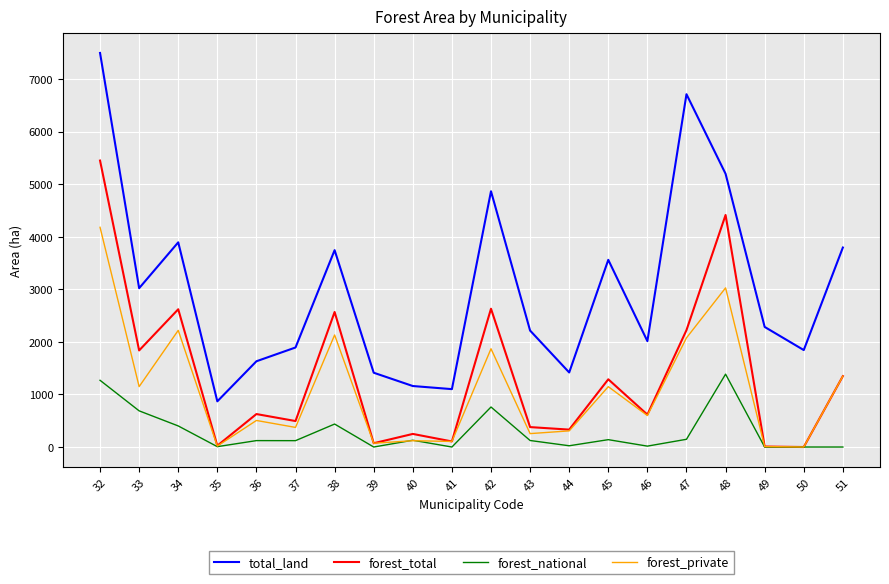

True or false: total_land and forest_national cross at least once.

False